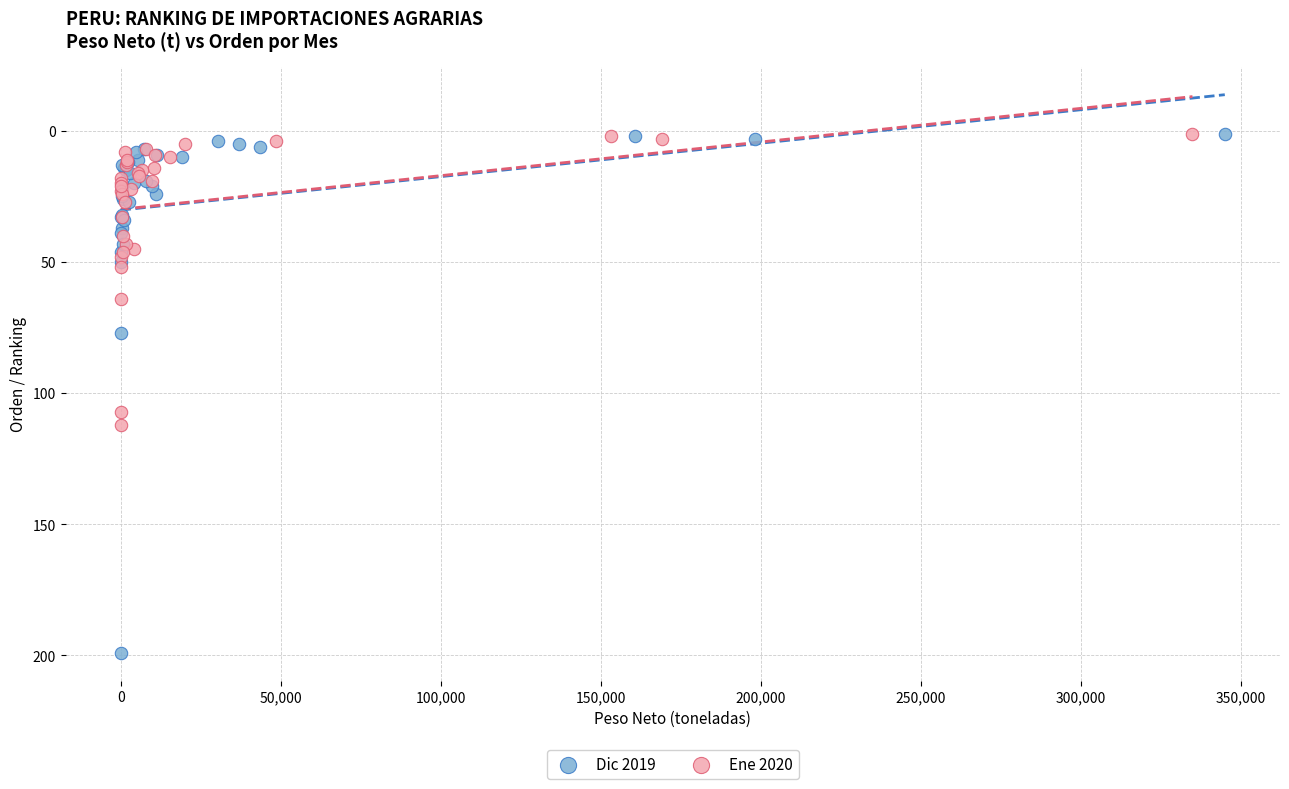

What are all the series names shown in the legend?

Dic 2019, Ene 2020